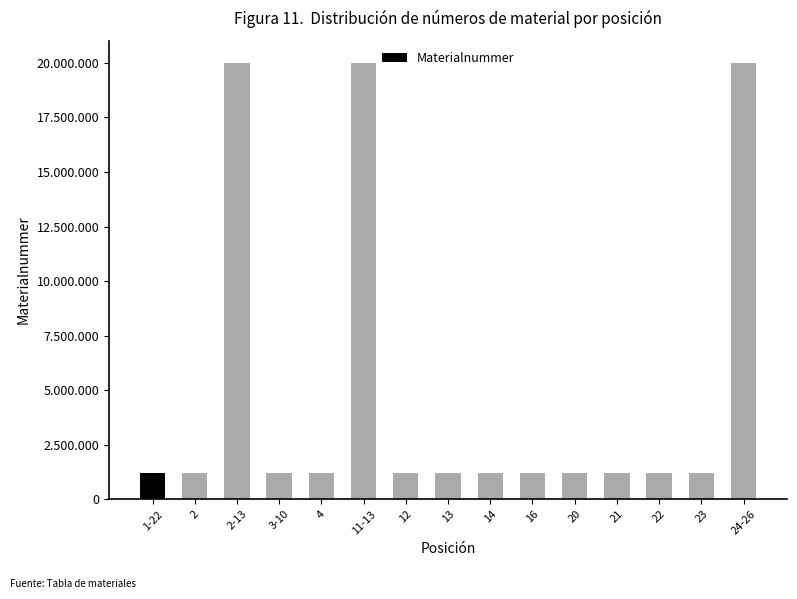

Are the bars horizontal?

No